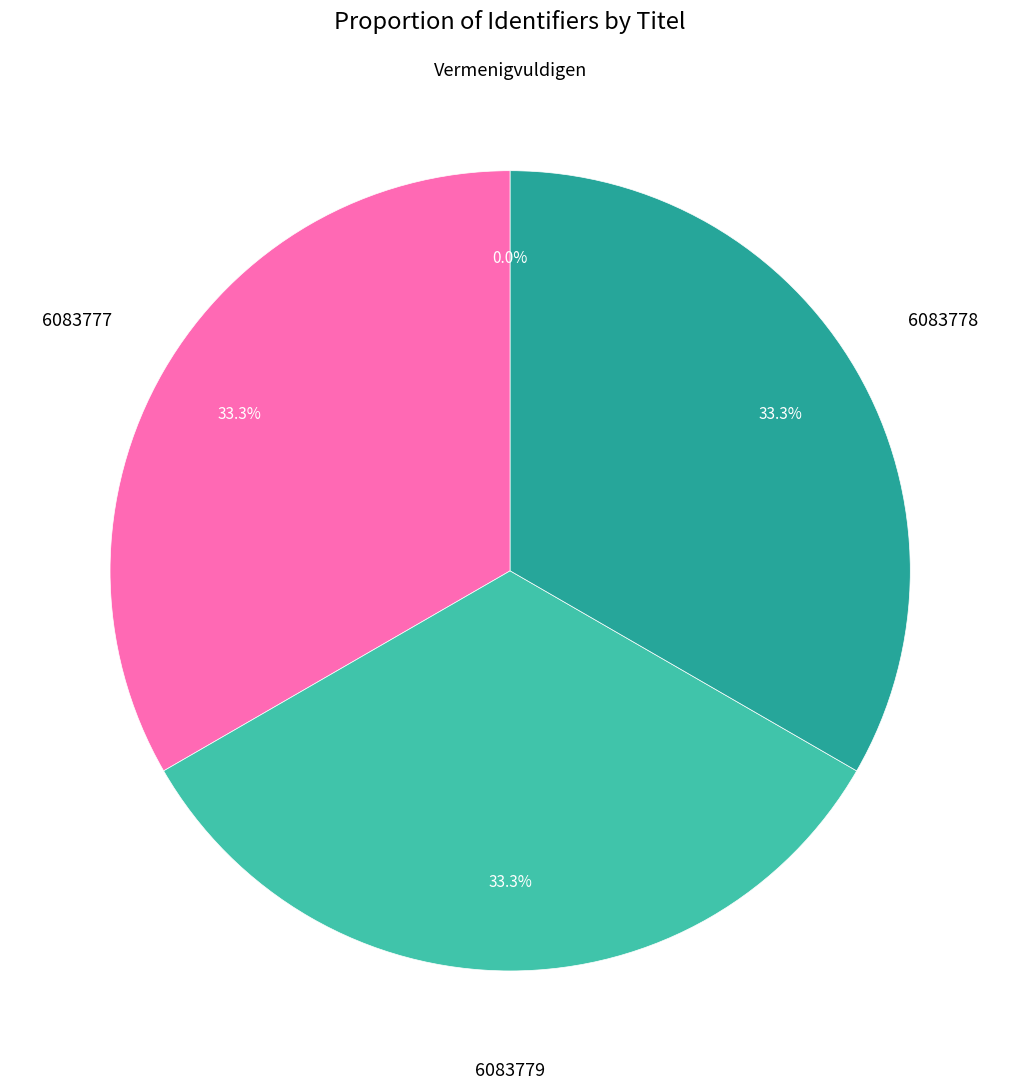

How many slices are in this pie chart?

4